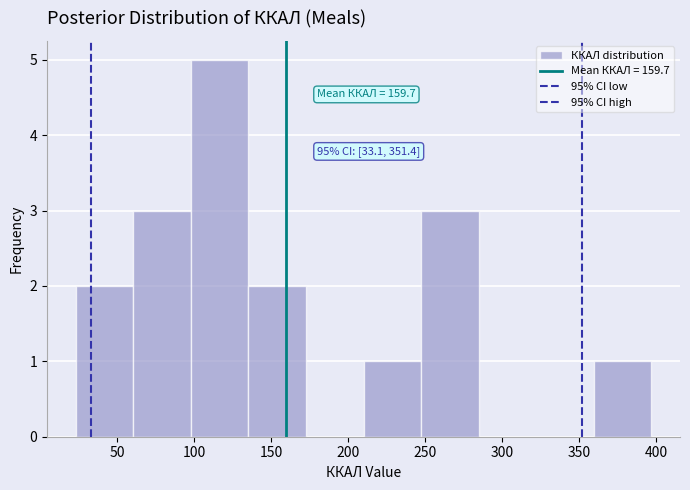

Which range on the x-axis has the tallest bar?

100 to 135